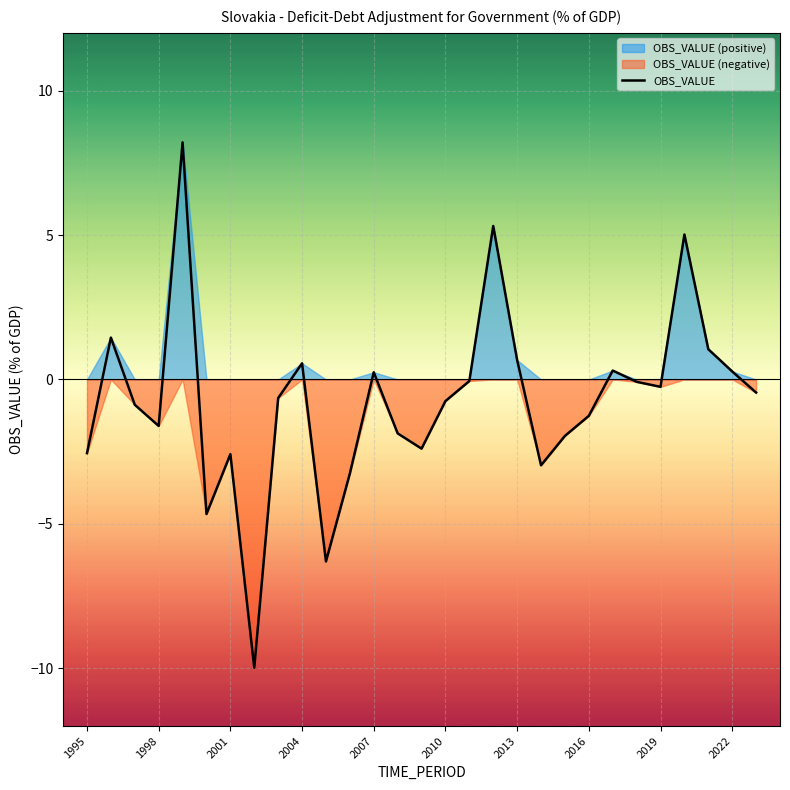

What is the maximum value for OBS_VALUE?

8.2